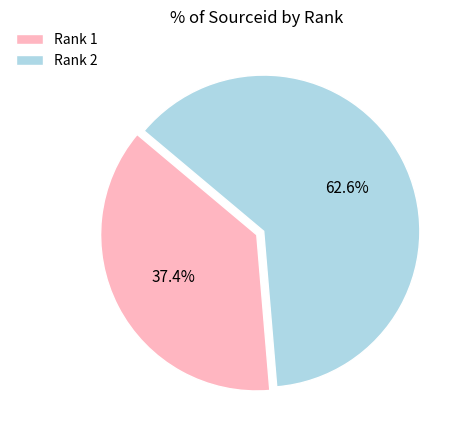

Rank the categories by value from highest to lowest.

Rank 2, Rank 1